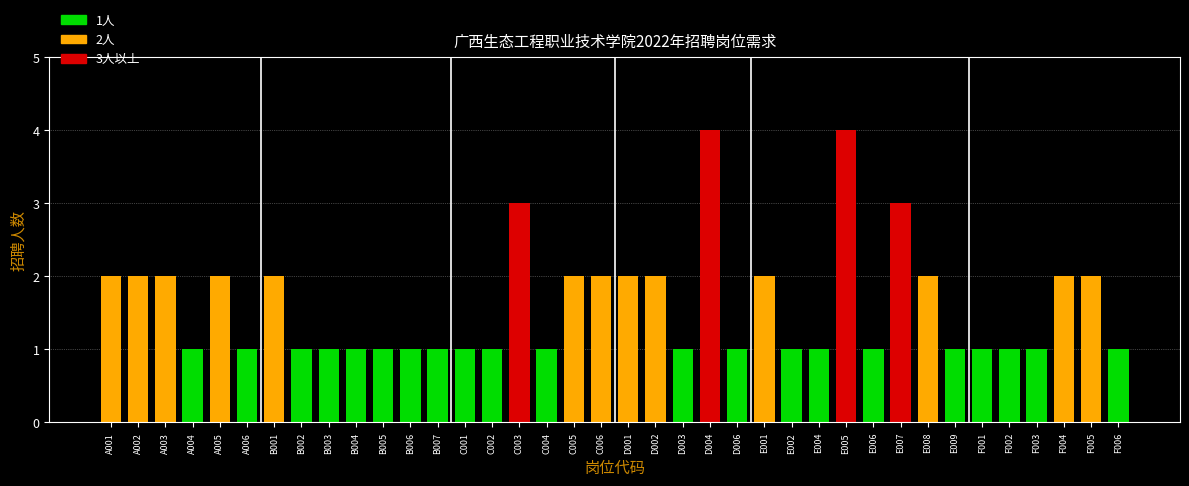

Are the bars horizontal?

No